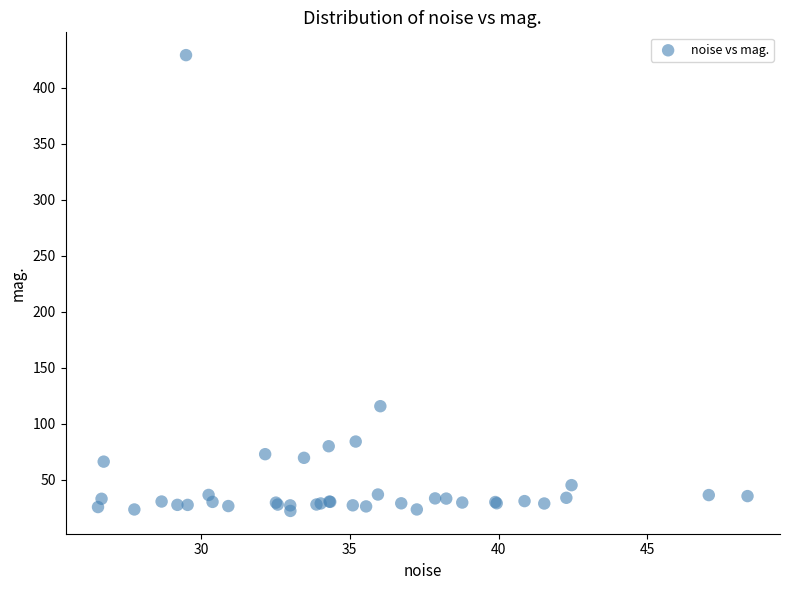

What Y value in the scatter plot is closest to 225?

115.6